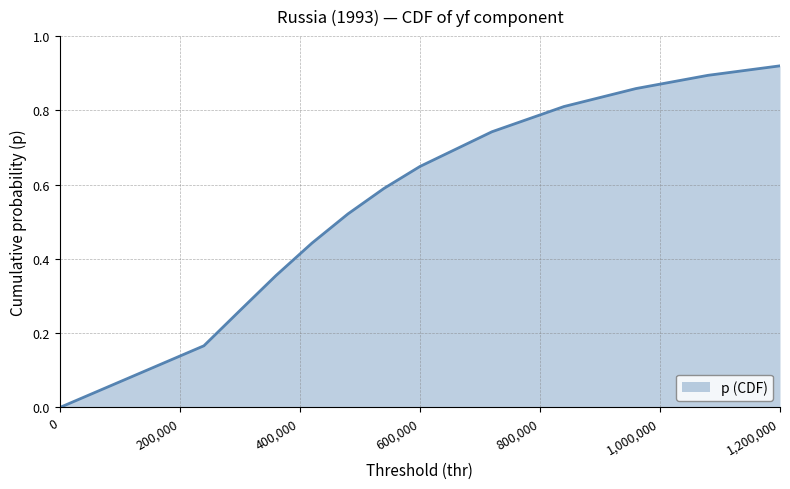

How many values exceed 0?

12